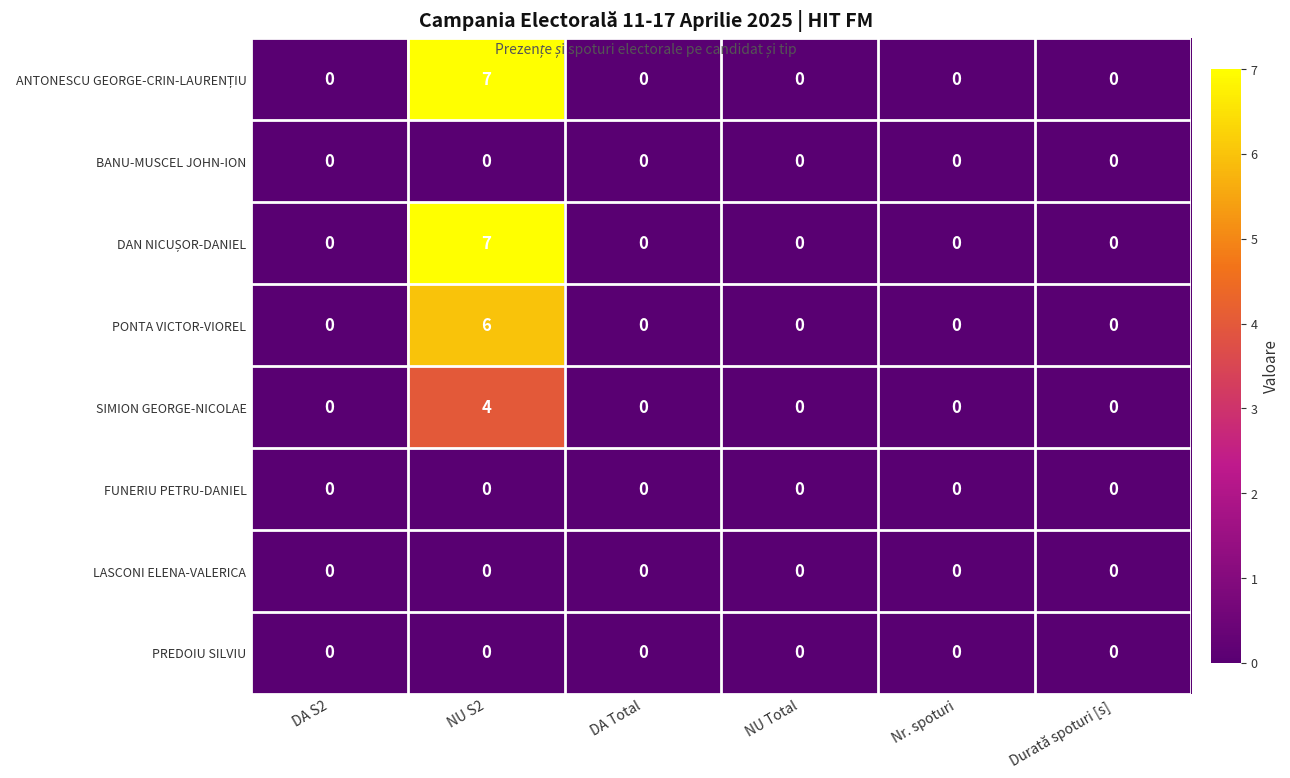

True or false: LASCONI ELENA-VALERICA has a value of 0 at NU Total.

True